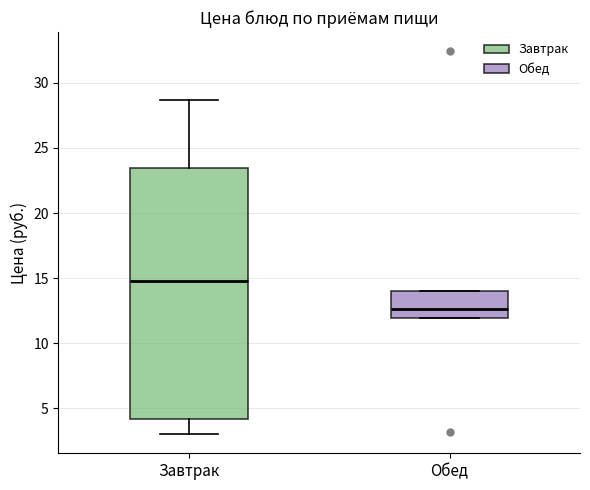

Which box is the tallest, from its lower edge to its upper edge?

Завтрак